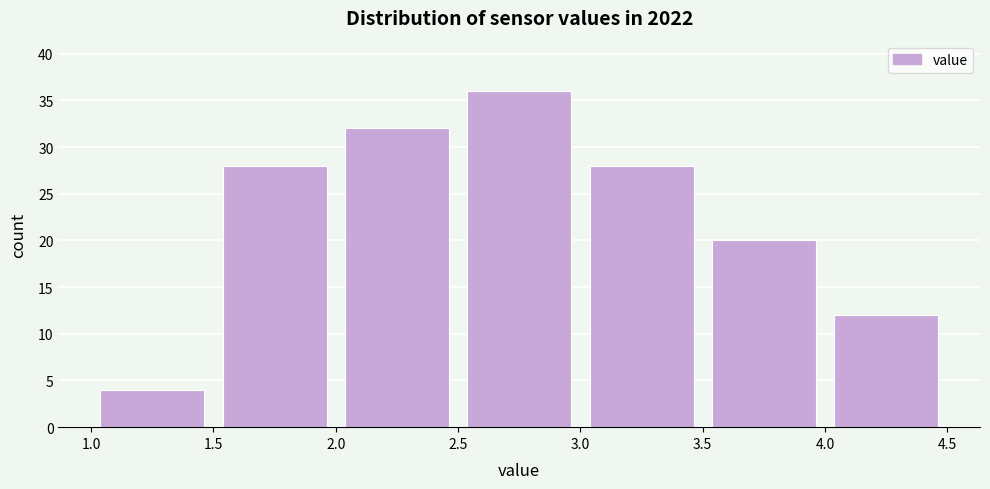

What is the height of the bar covering 2.5 to 3.0 on the x-axis? The values are not printed on the chart, so give them approximately, as read against the axis.

36